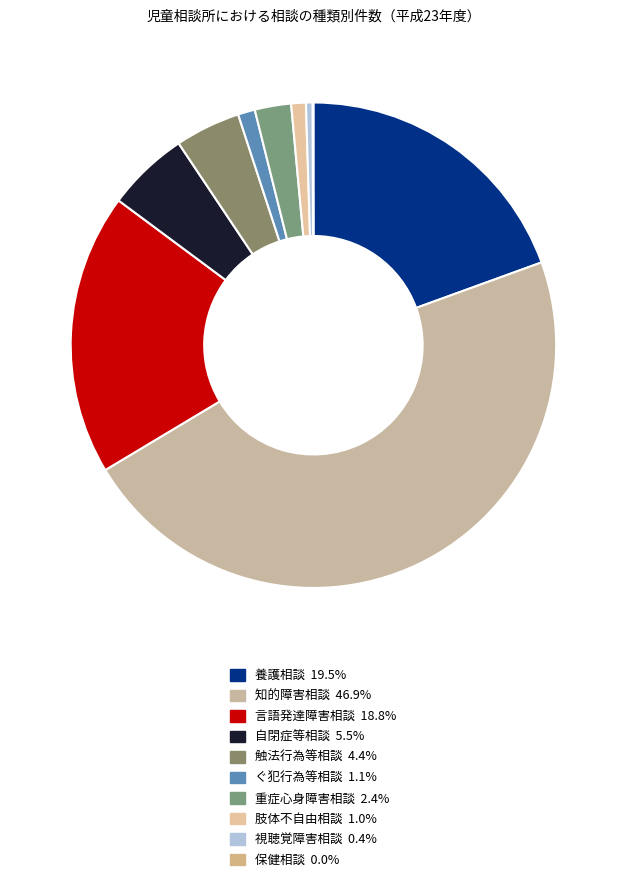

To the nearest percent, what is the difference between the 保健相談 and 言語発達障害相談 slice percentages?

19%